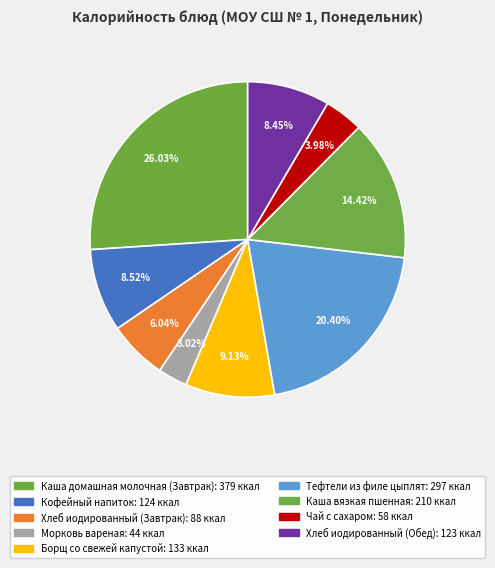

The Морковь вареная slice represents 3% of the pie. True or false?

True